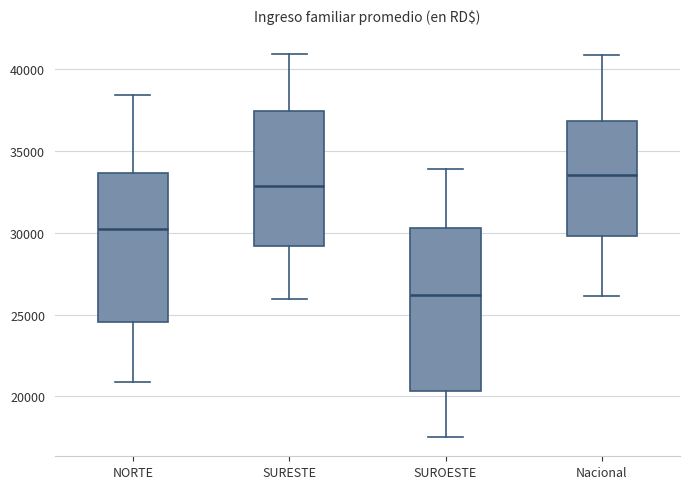

Comparing the boxes themselves (not the whiskers), which one is the tallest?

SUROESTE